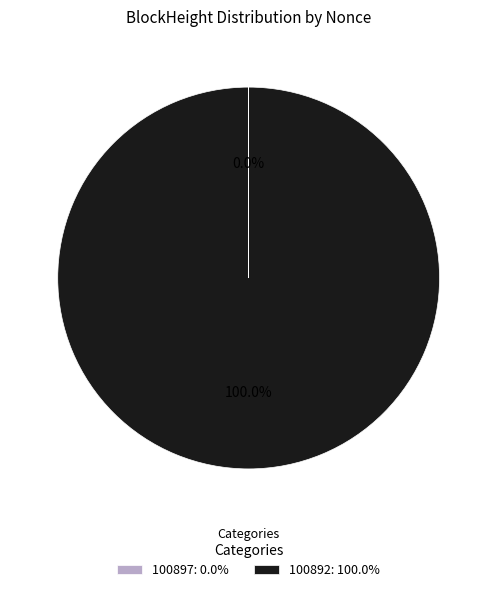

Is there any slice that represents more than half of the pie?

Yes